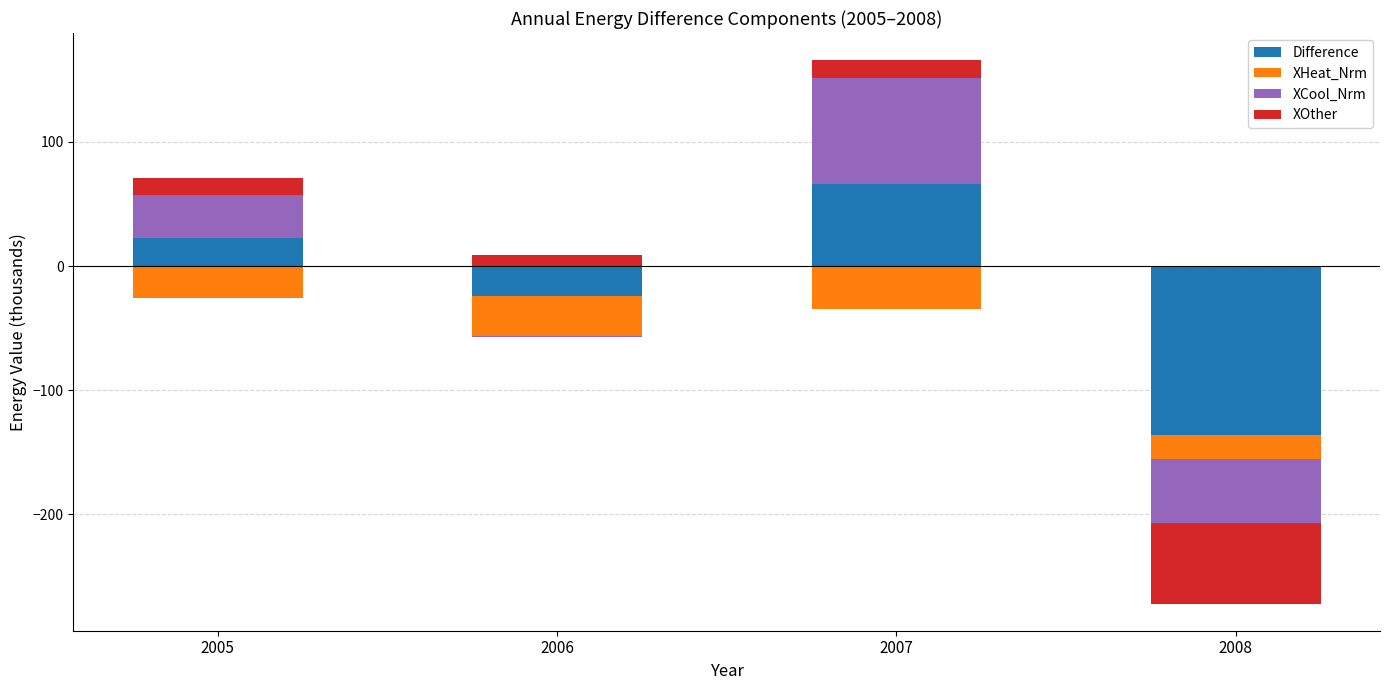

What is the value of the XOther bar at the 3rd from the left?

14.4